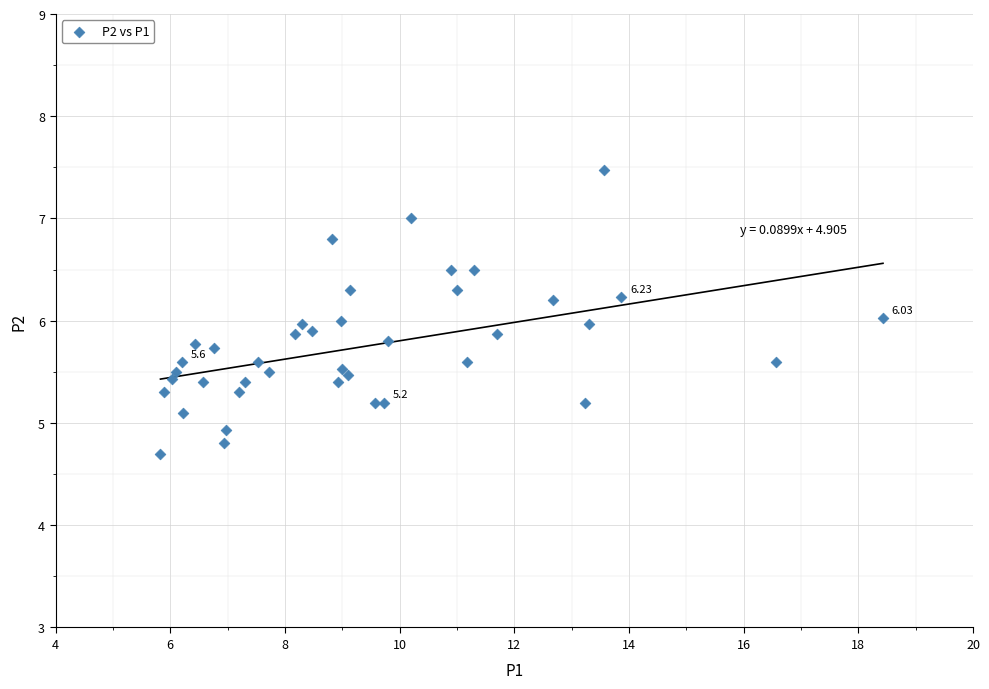

What is the range of Y values (max minus min)?

2.8